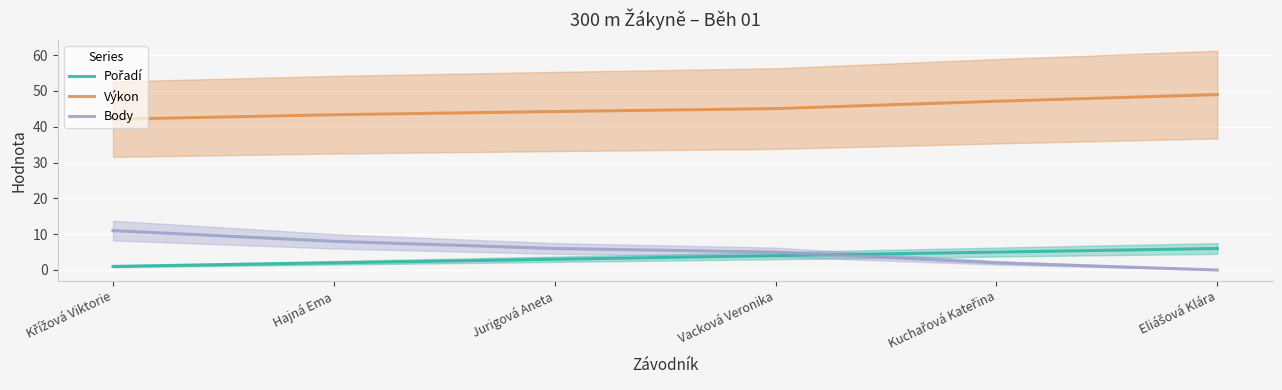

True or false: Body has a value of 5.0 at Vacková Veronika.

True